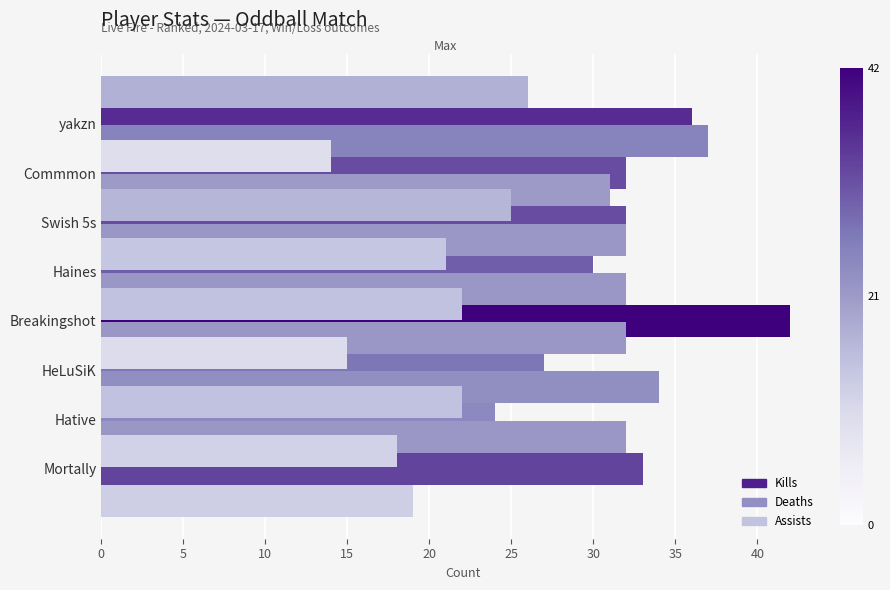

Which series has the widest spread of values?

Kills